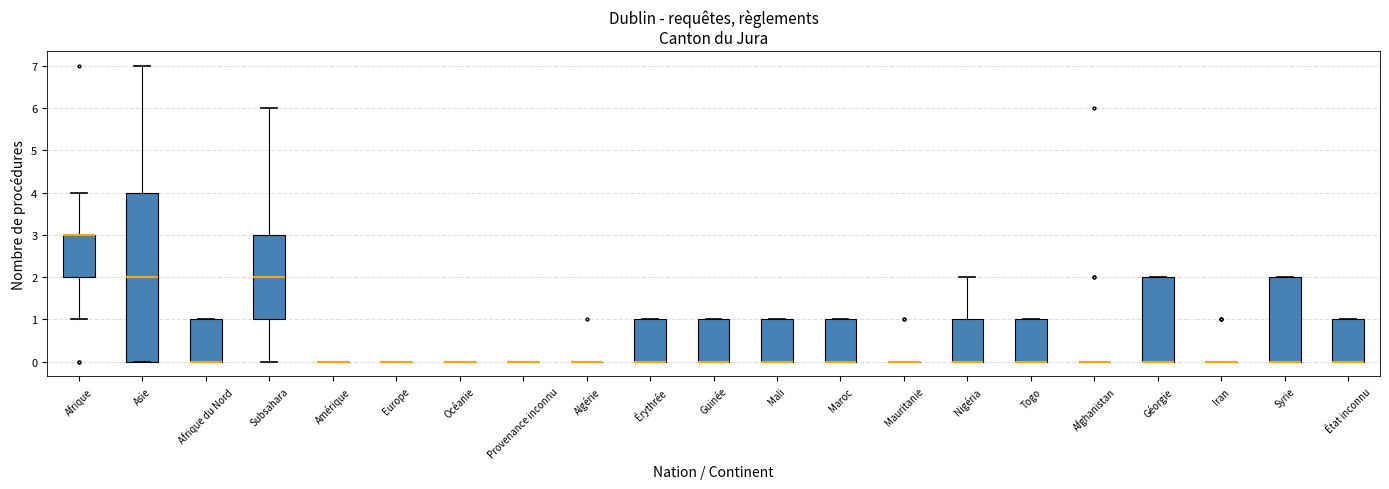

Which box is the tallest, from its lower edge to its upper edge?

Asie